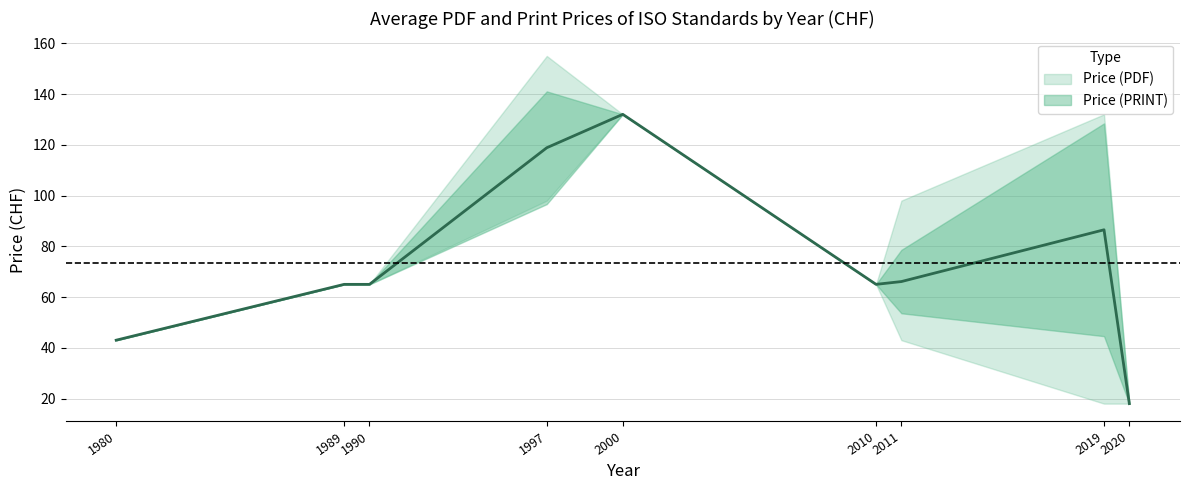

At which category does the data reach its first local peak?

2000